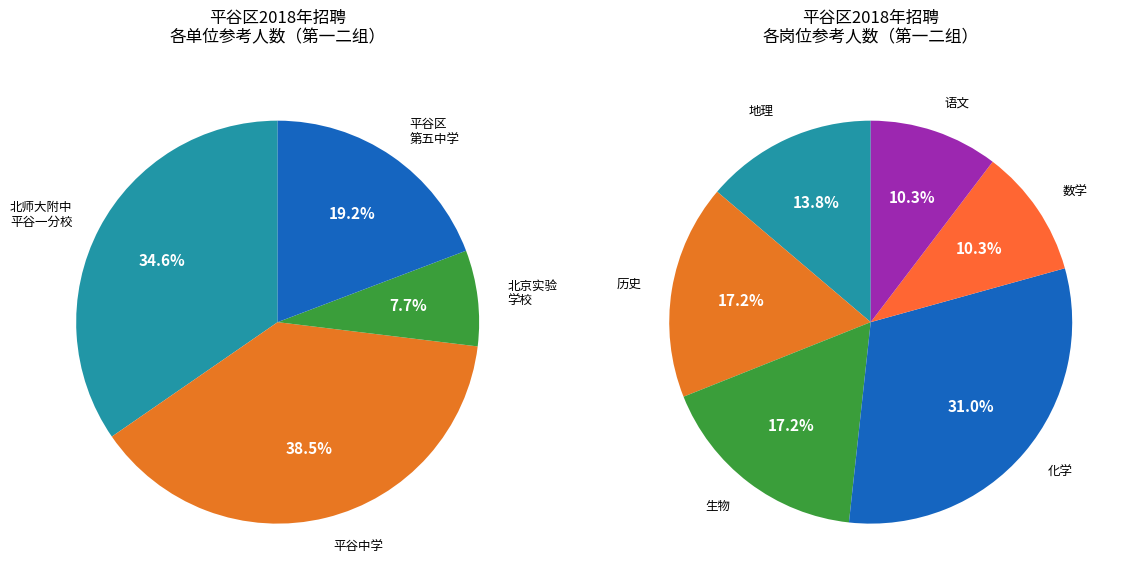

Is there any slice that represents more than half of the pie?

No